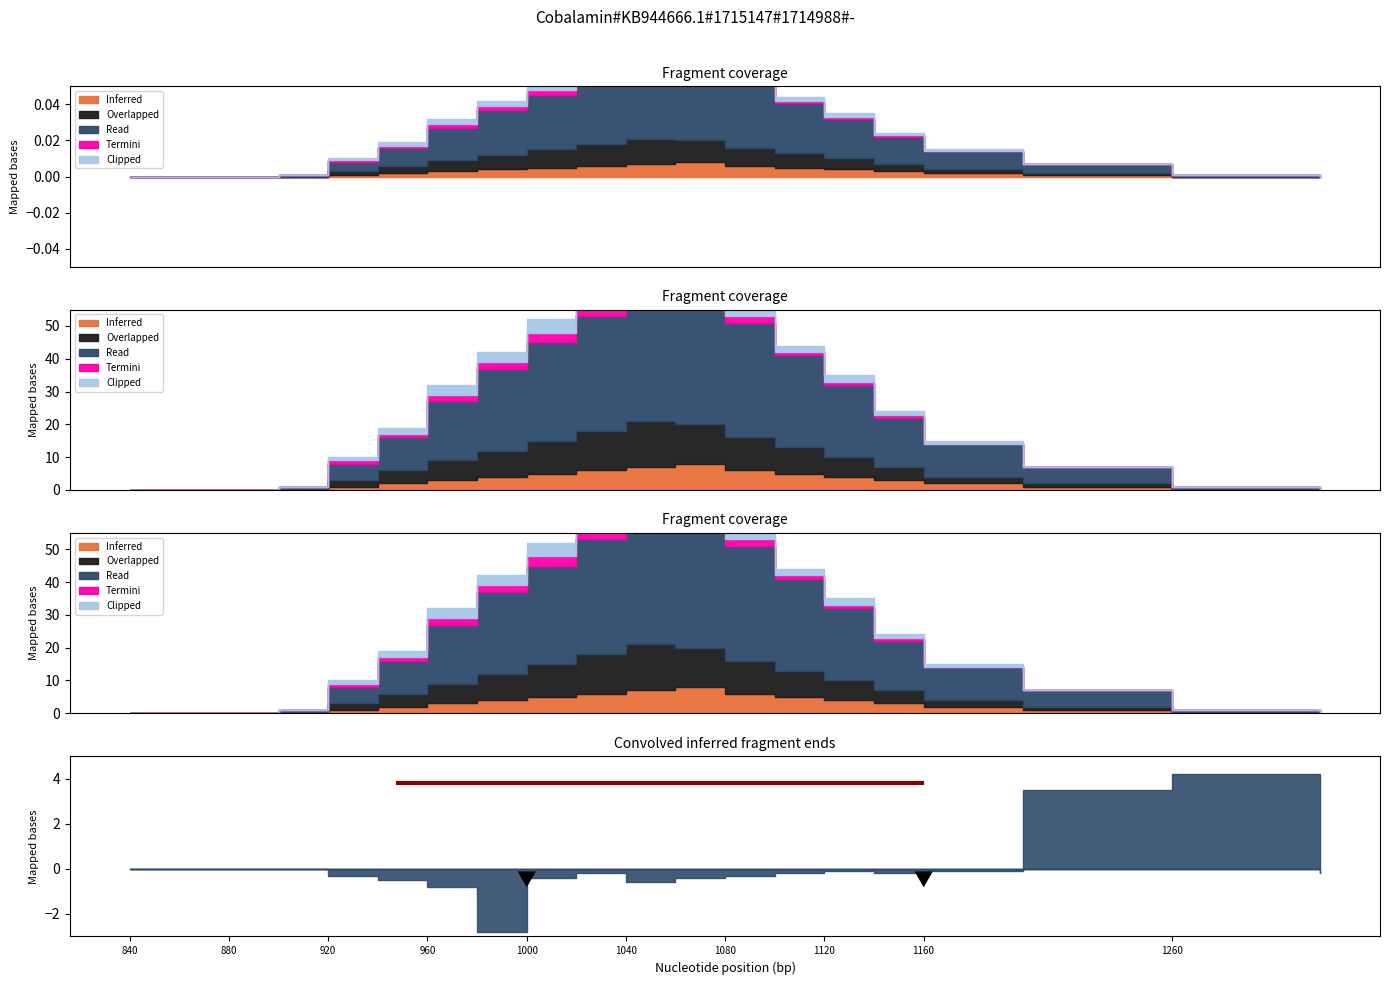

Between 3 and 4, which series saw the biggest shift?

Read